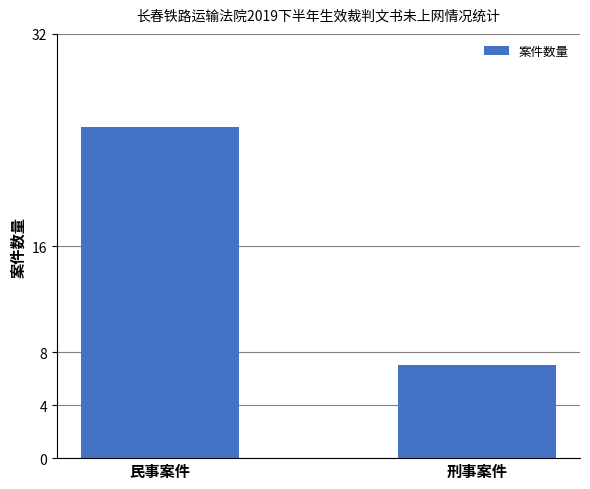

Is it true that the value at 民事案件 is 25?

True